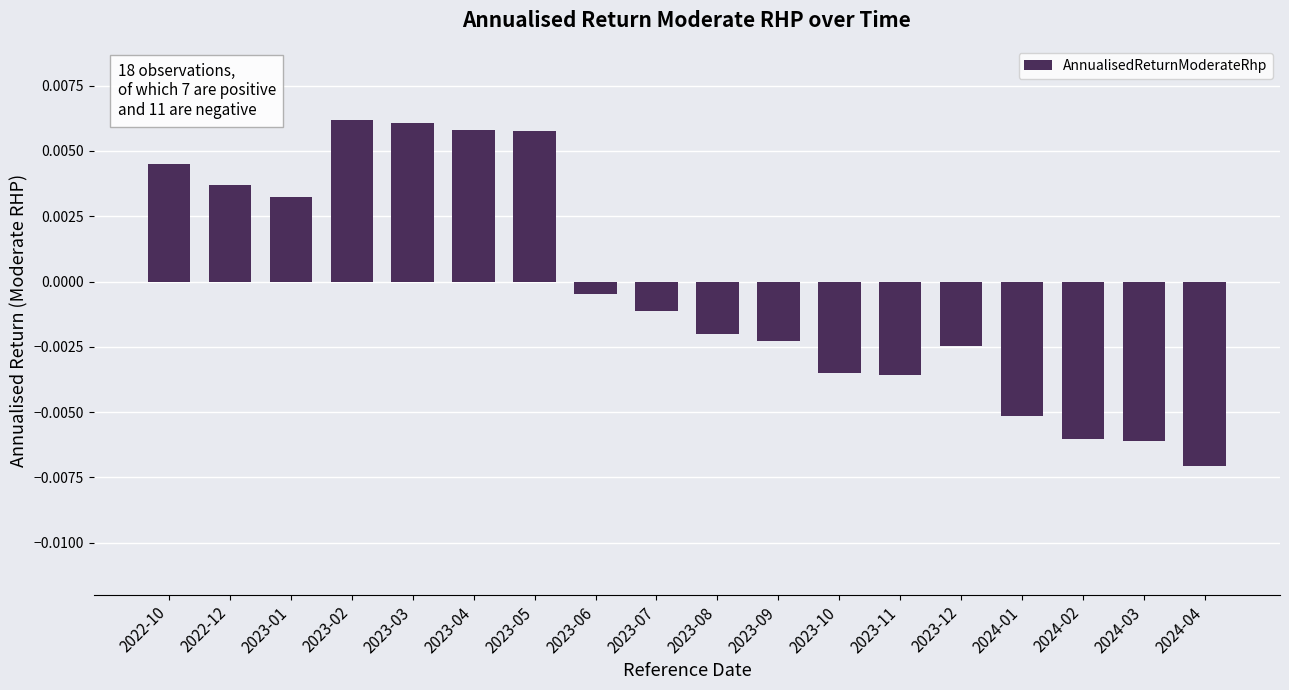

At which category does the chart reach its minimum across all series?

2024-04